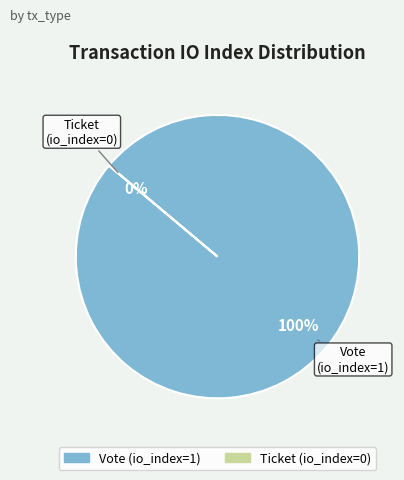

What is the total percentage of Vote and Ticket?

100.0%